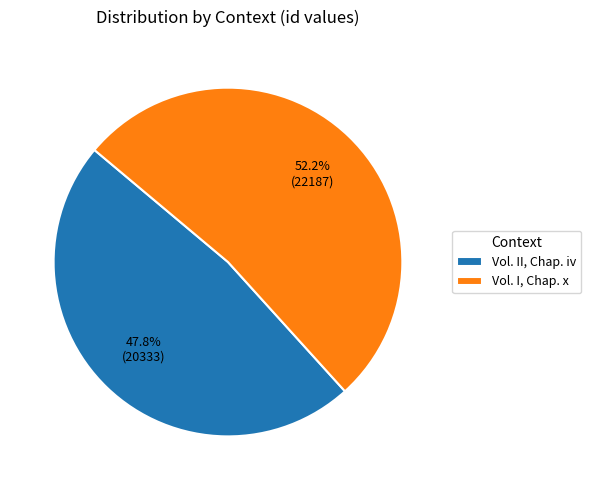

How many slices are in this pie chart?

2